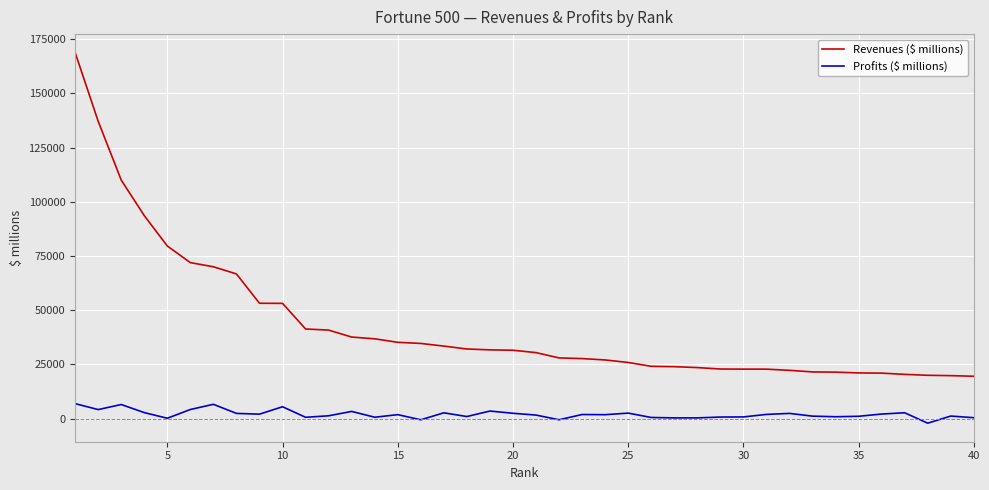

What is the difference between the maximum and minimum values in the Profits ($ millions) series?

9024.7